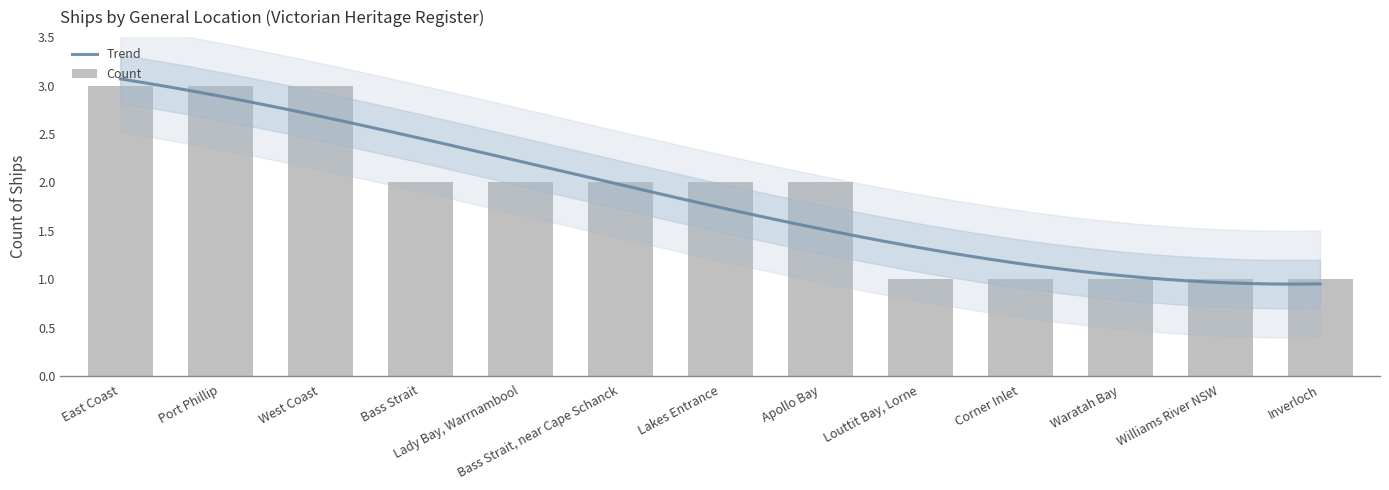

What is the average value?

2